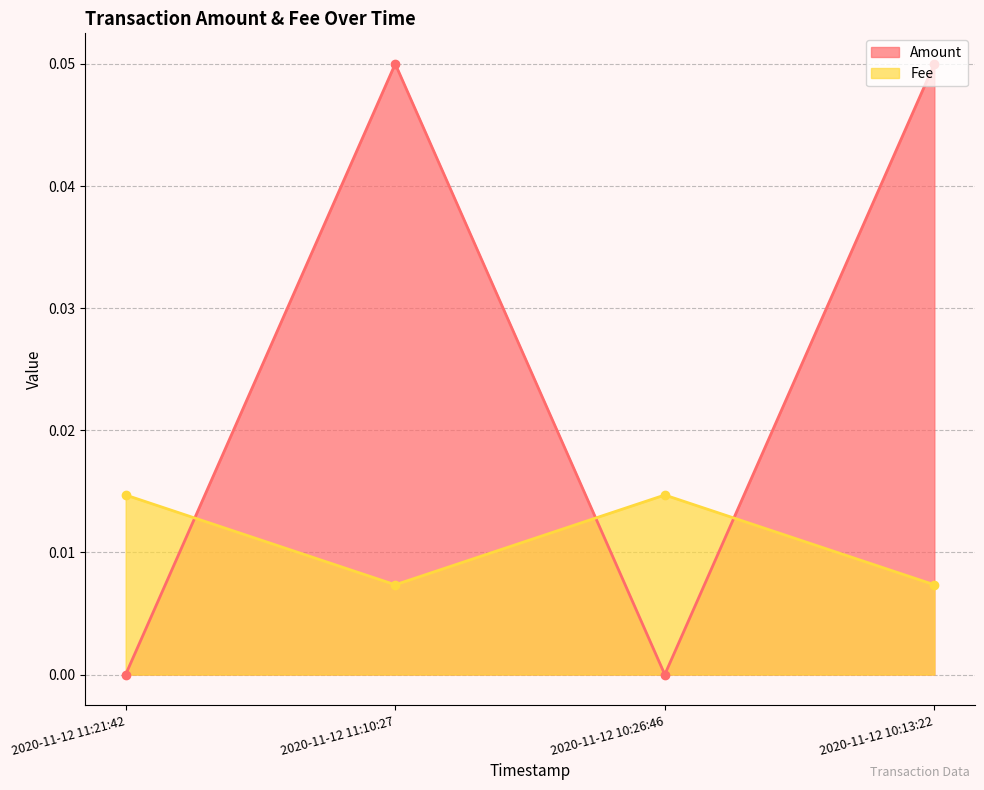

Reading right to left, list all the values displayed in this chart.

Amount: 0.1	0.0	0.1	0.0
Fee: 0.0	0.0	0.0	0.0